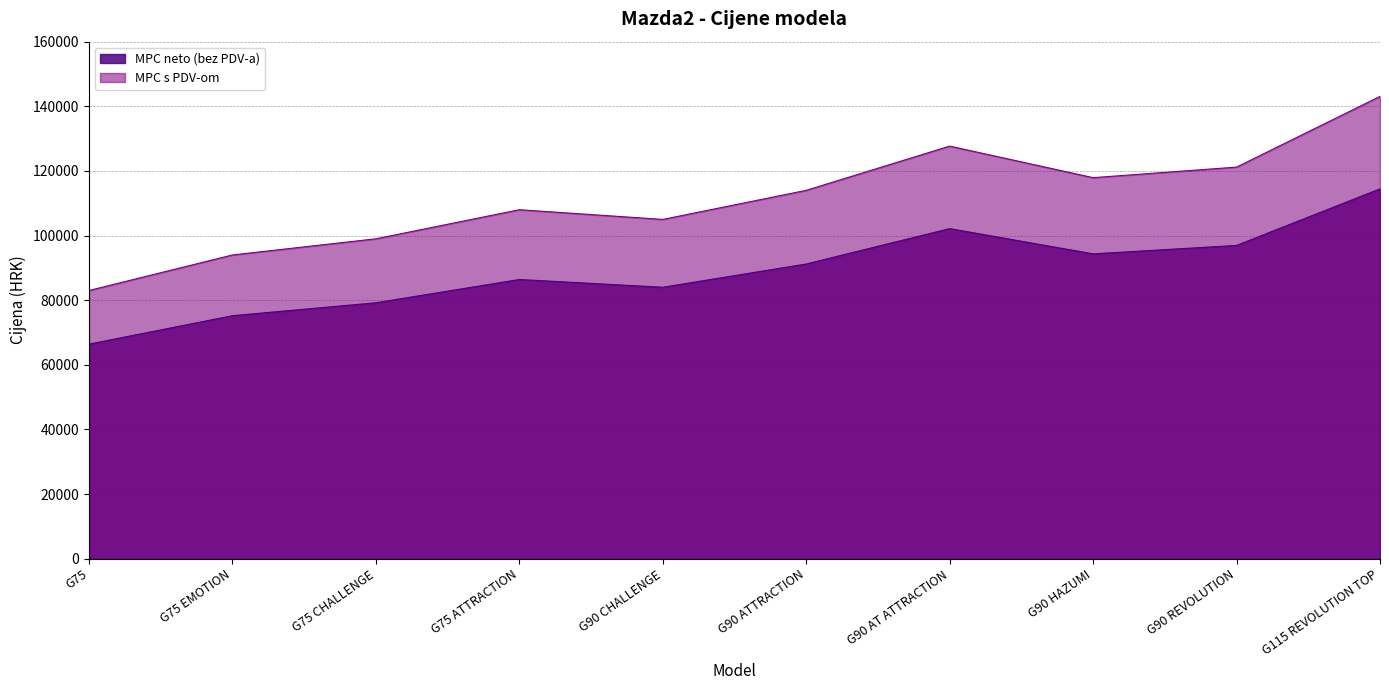

What is the difference between the maximum and minimum values in the MPC s PDV-om series?

60070